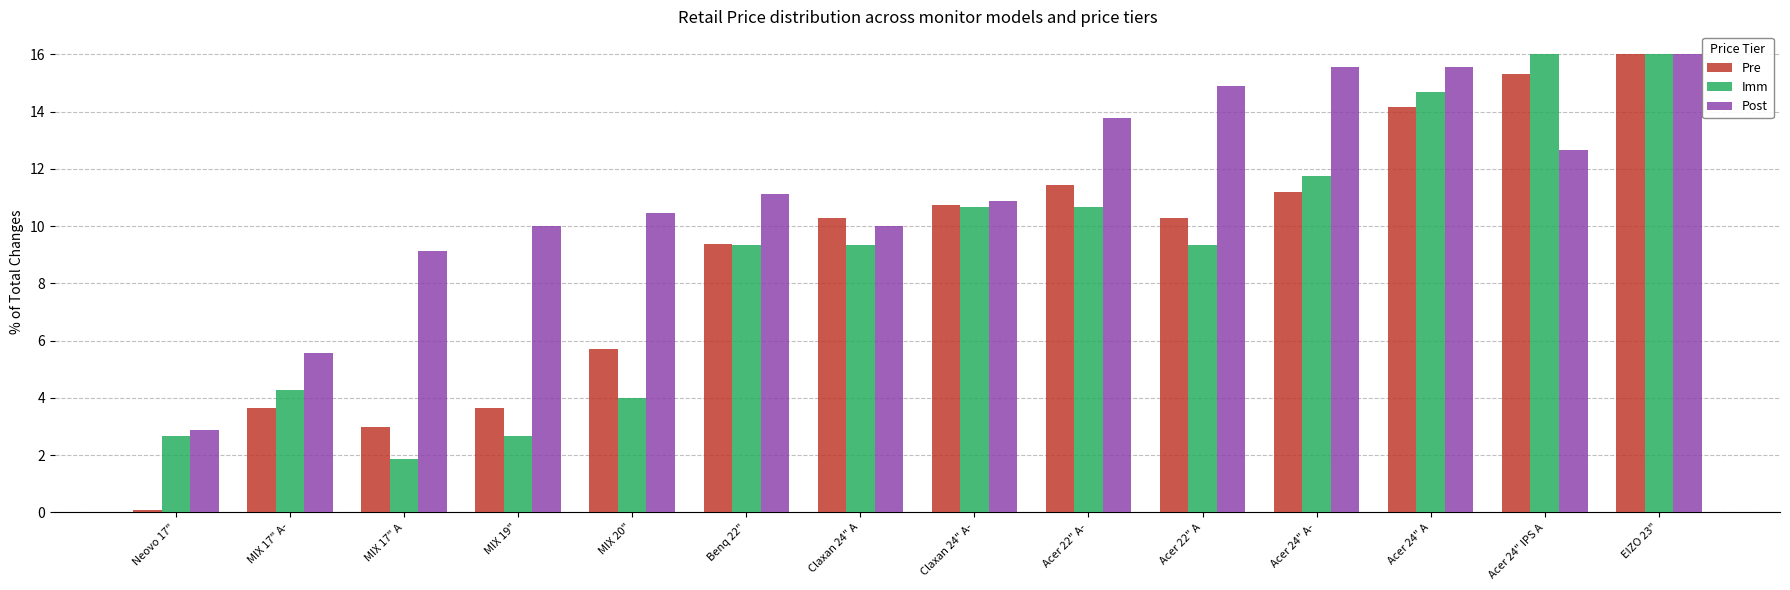

The Imm series shows 13.2 at Claxan 24" A. True or false?

False